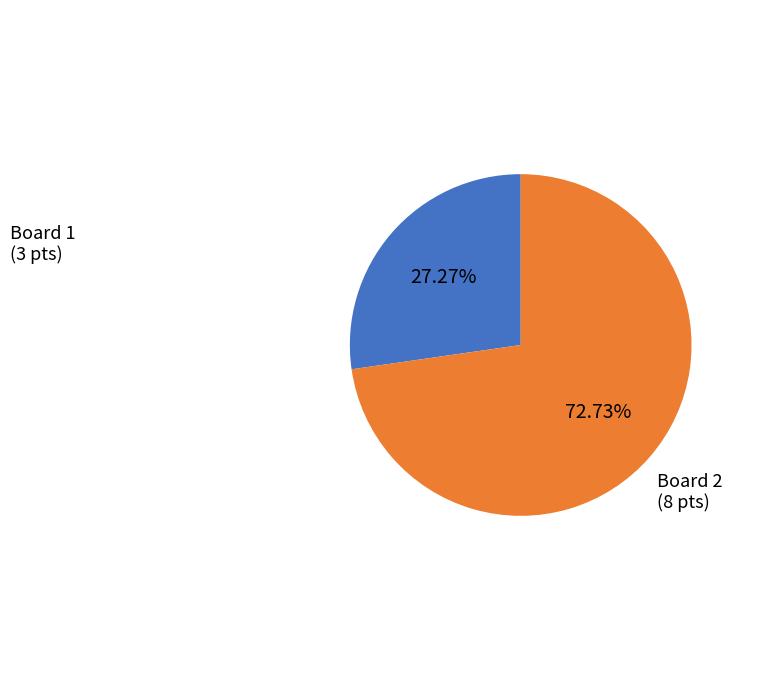

To the nearest percent, what is the average slice percentage?

50%